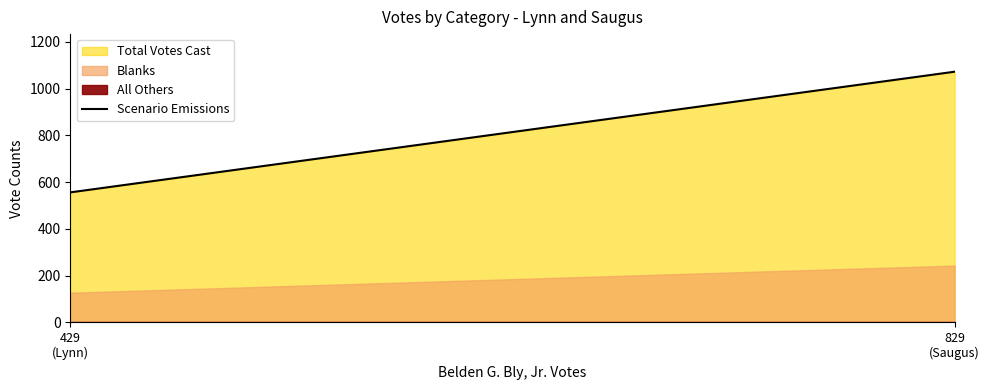

How many lines are shown in the chart?

1